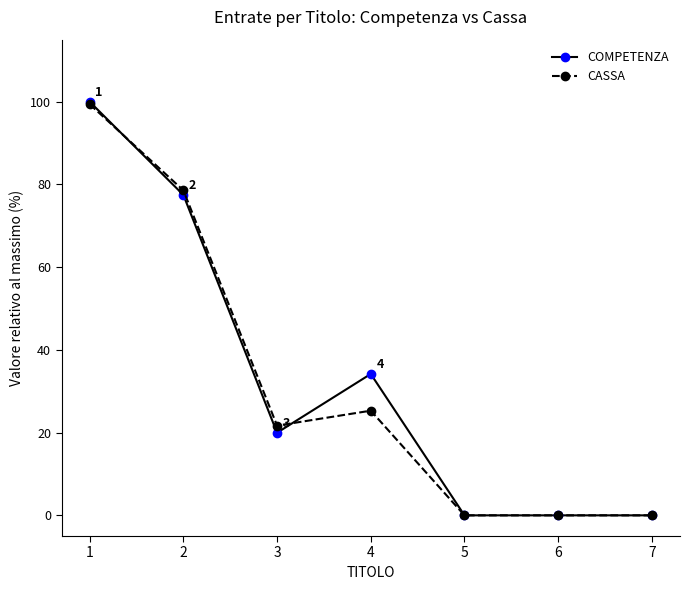

How many values in the COMPETENZA series are below 19?

3